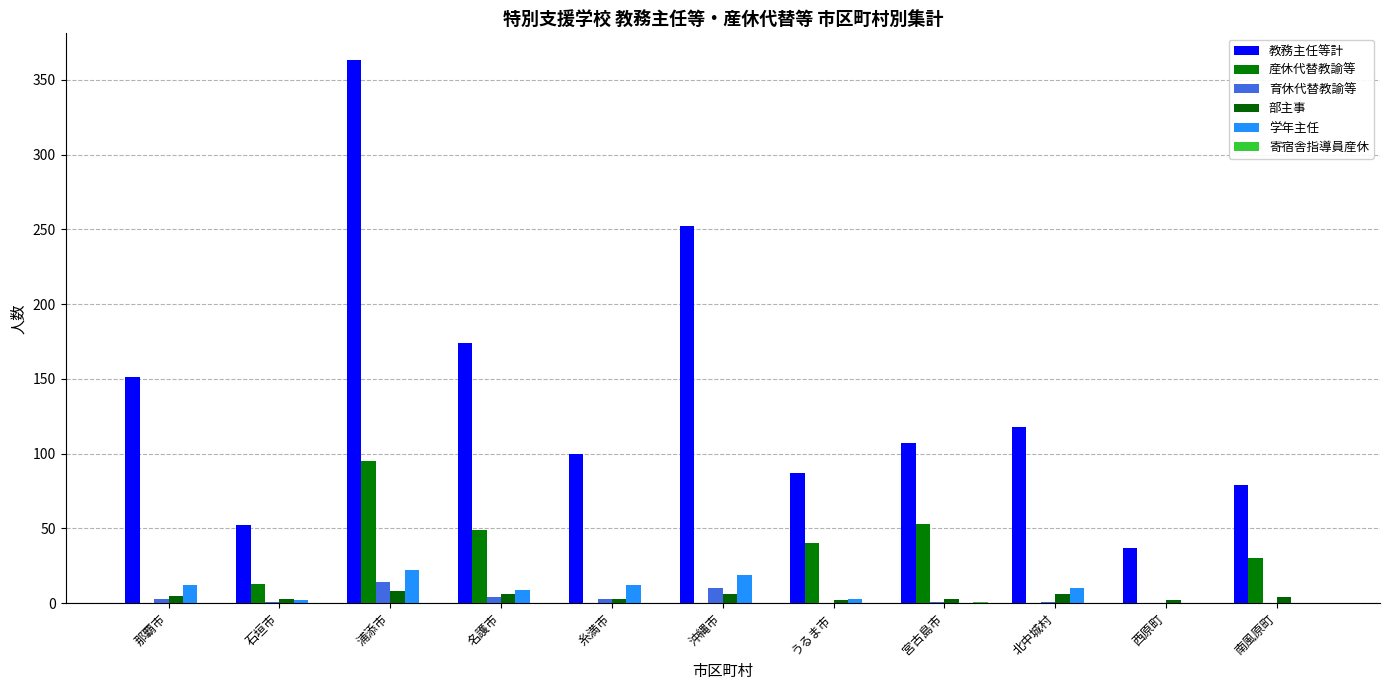

What position from the left is うるま市?

7